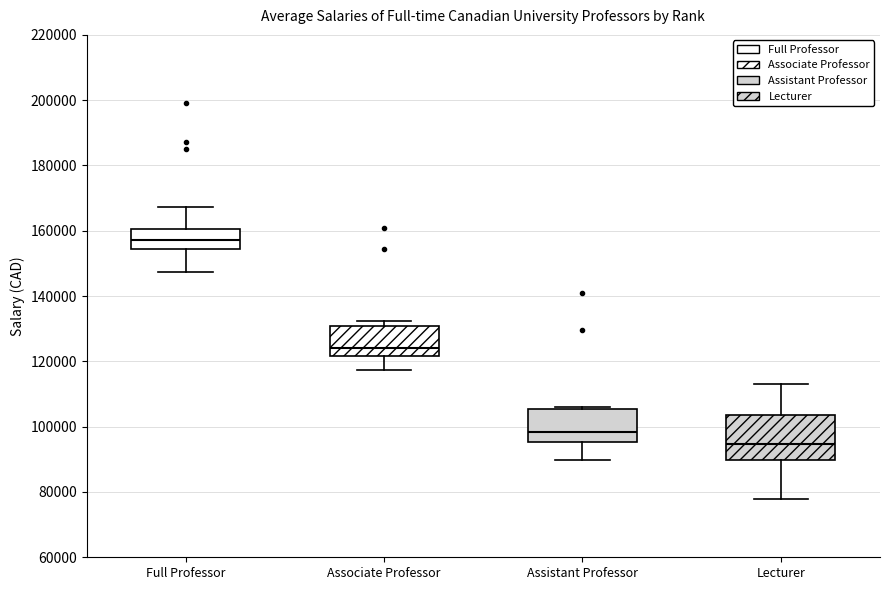

Where is the lower edge of the box for Assistant Professor on the y-axis? The values are not printed on the chart, so give them approximately, as read against the axis.

96000